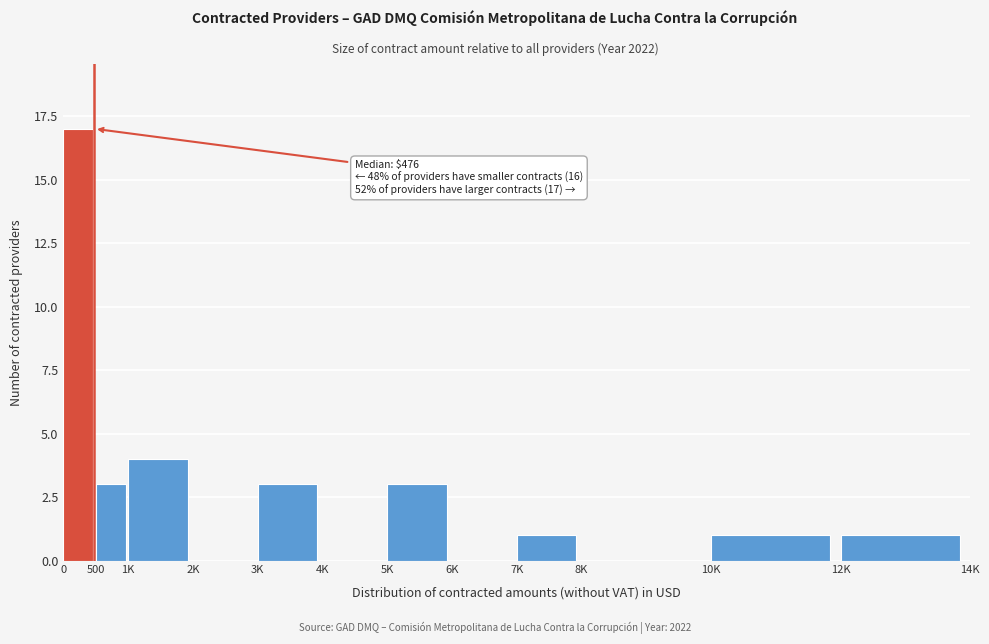

Reading right to left, extract all data points from this chart.

12K=1	10K=1	8K=0	7K=1	6K=0	5K=3	4K=0	3K=3	2K=0	1K=4	500=3	0=17